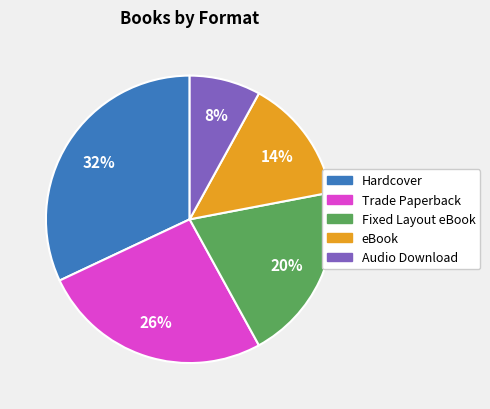

Is it true that Hardcover is 32% of the pie?

True